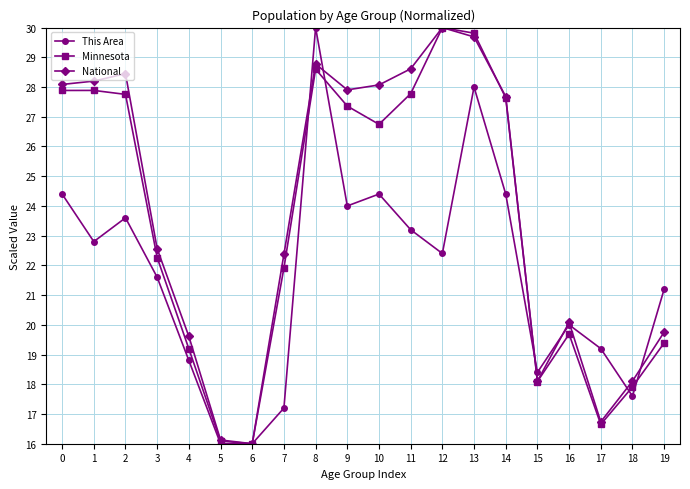

Rank the series by their average value, from lowest to highest.

This Area, Minnesota, National